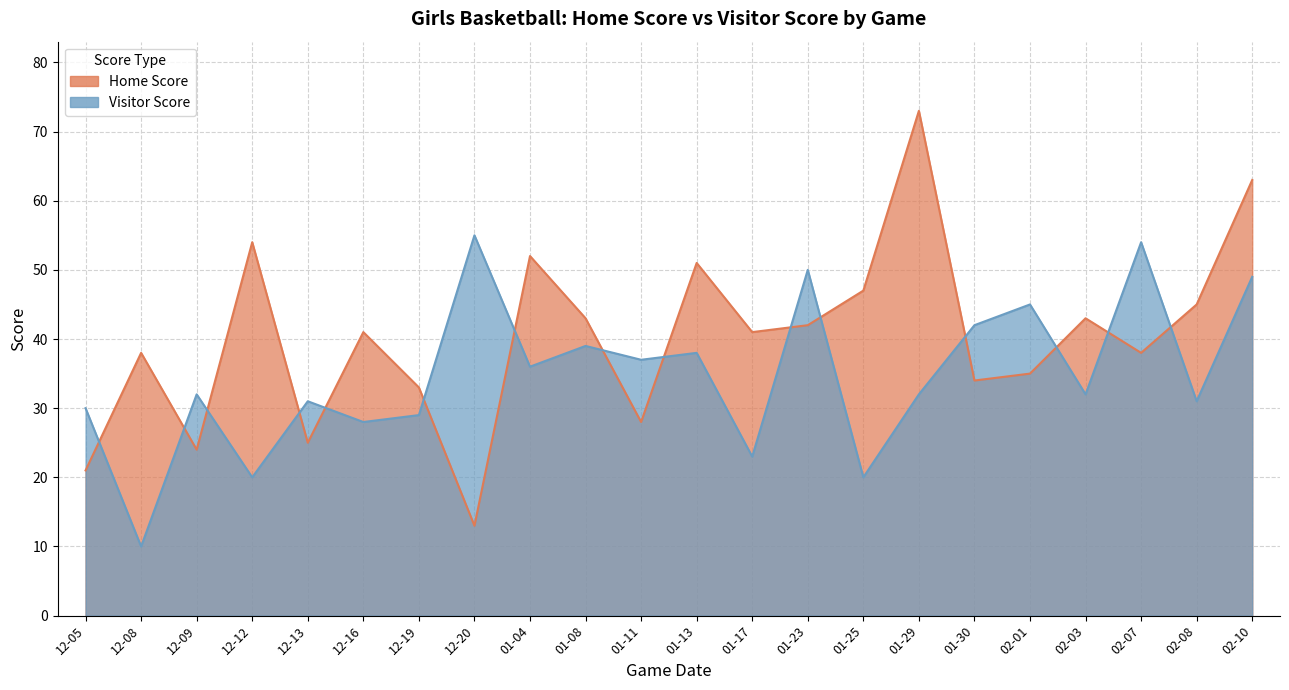

What is the label of the 11th point from the left?

01-11